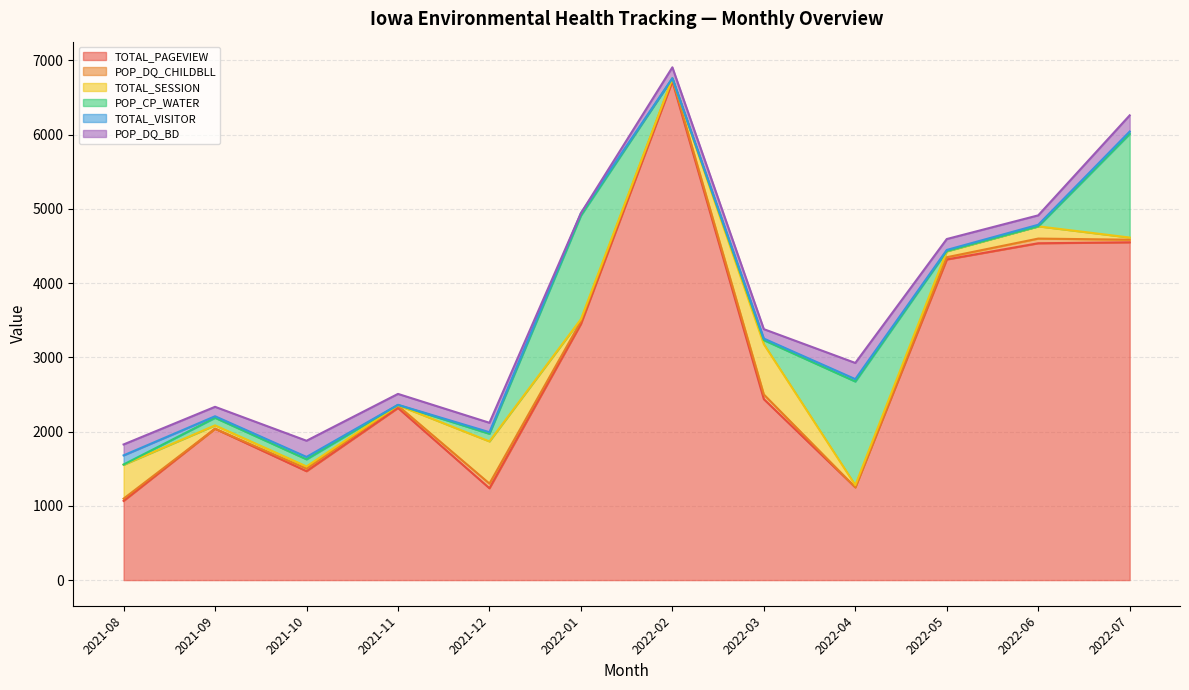

How many values in the POP_CP_WATER series are below 96?

6